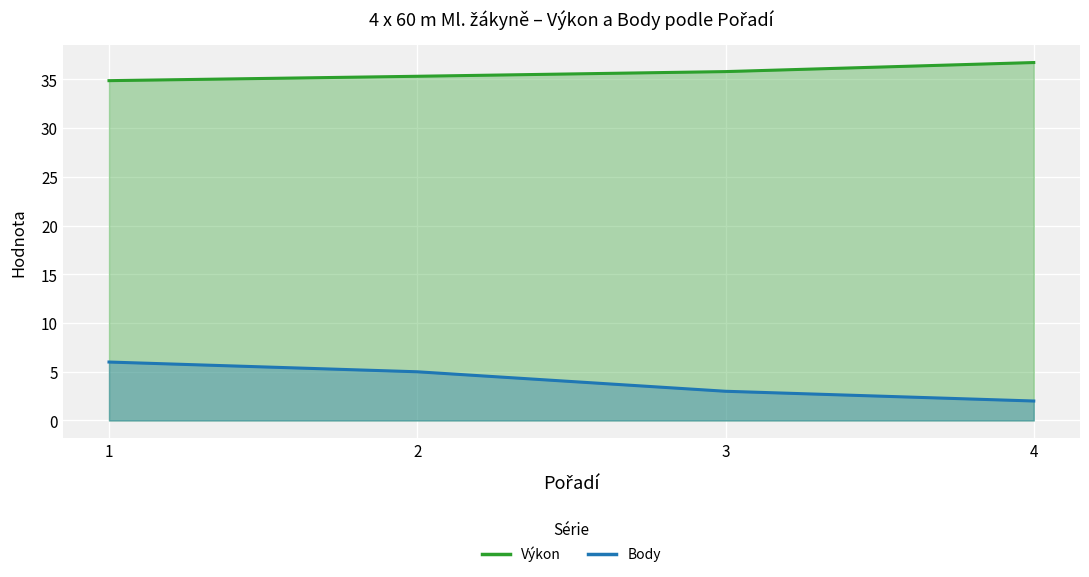

At which category is the sum across all series the highest?

1